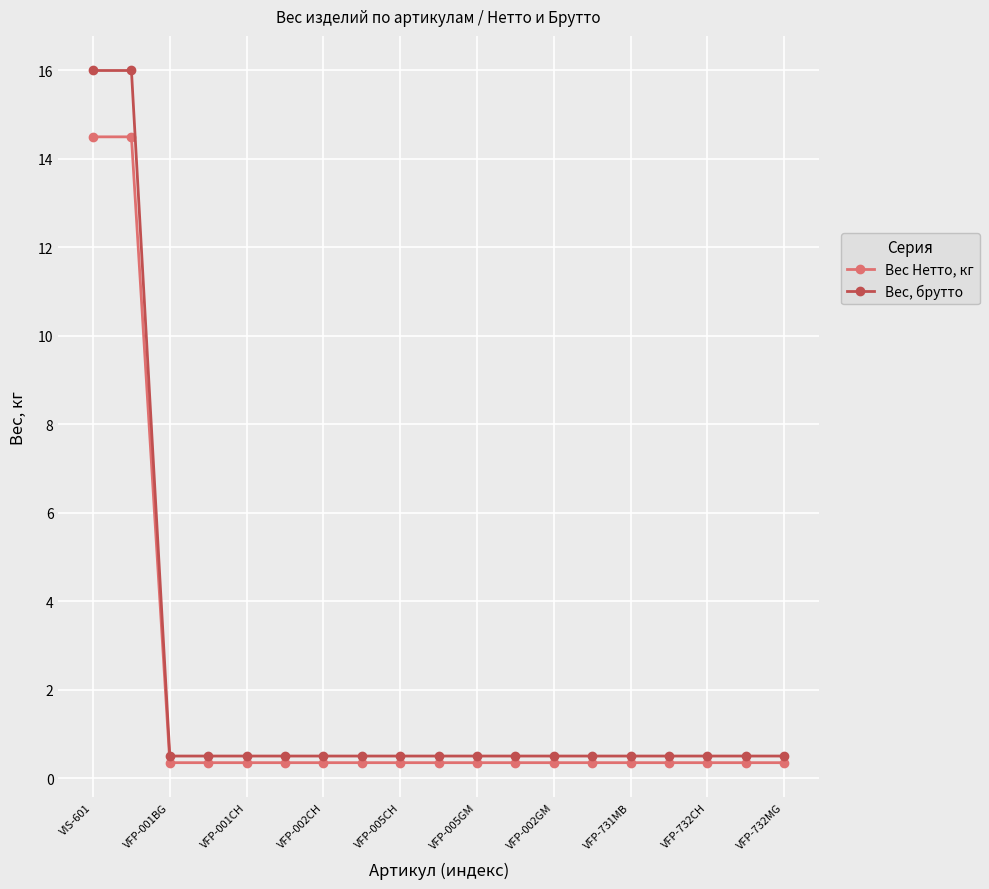

Which series has the widest spread of values?

Вес, брутто